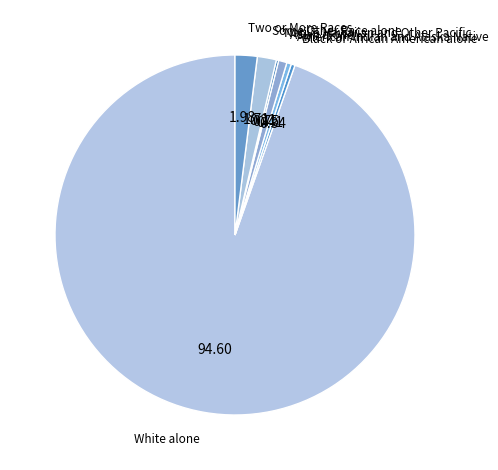

What is the largest slice in the pie chart?

White alone